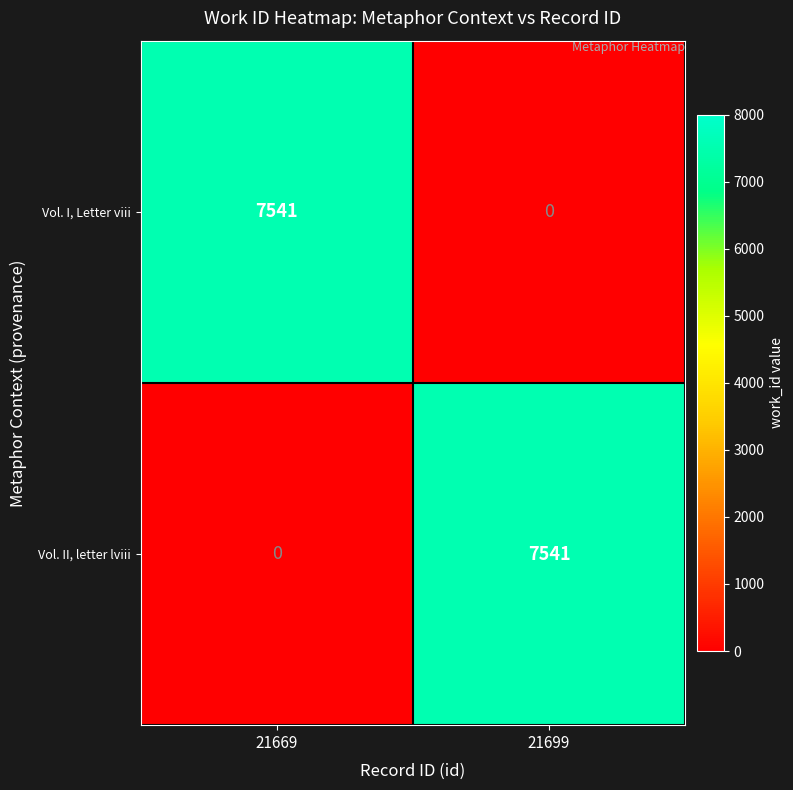

Is the value of Vol. I, Letter viii at 21699 greater than the value of Vol. II, letter lviii at 21699?

No